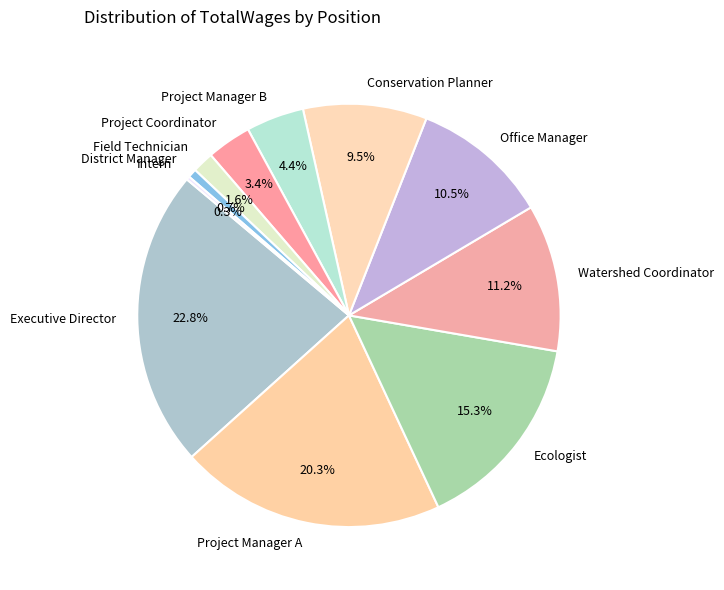

Which has a higher value, Field Technician or District Manager?

Field Technician